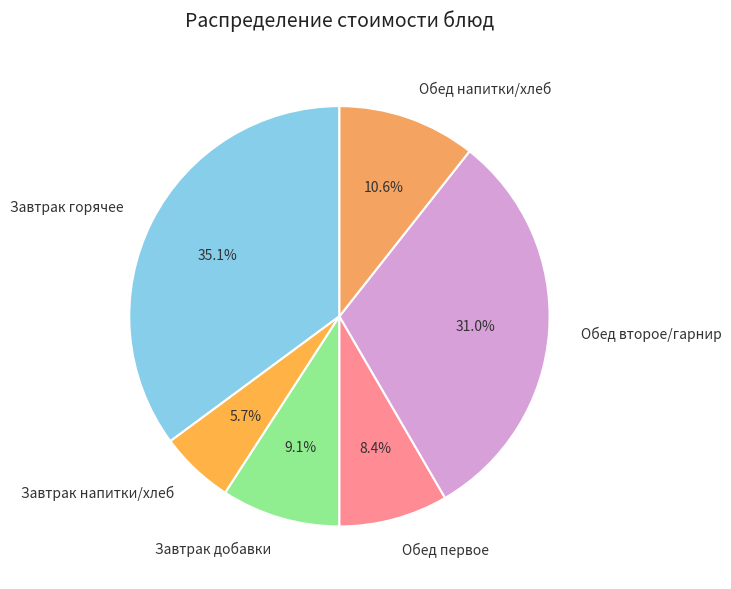

Approximately how many times larger is the value at Обед второе/гарнир compared to Завтрак напитки/хлеб?

5.4